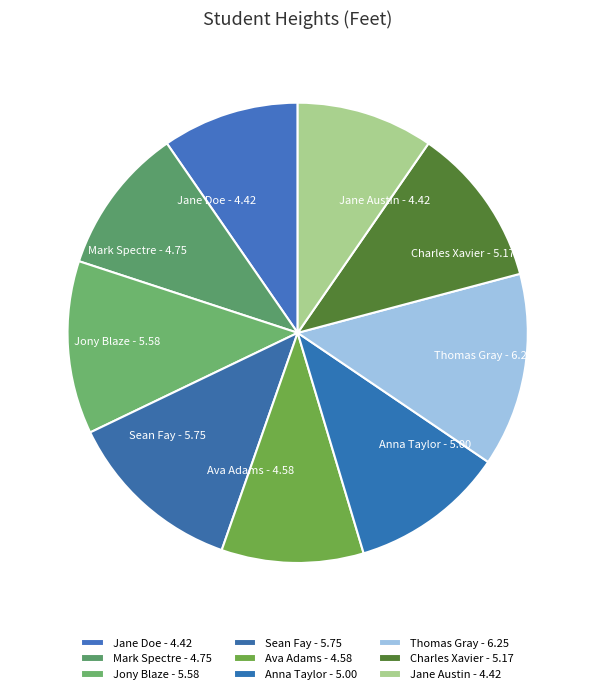

What is the ratio of the value at Jane Doe - 4.42 to the value at Mark Spectre - 4.75?

0.9